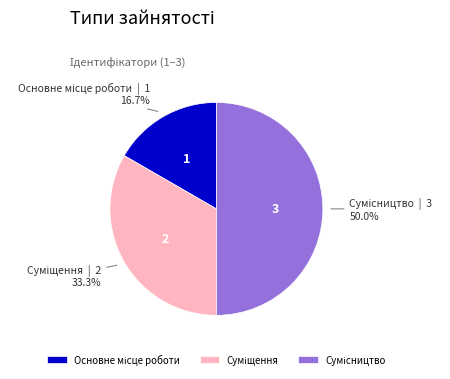

How many segments does this pie chart have?

3